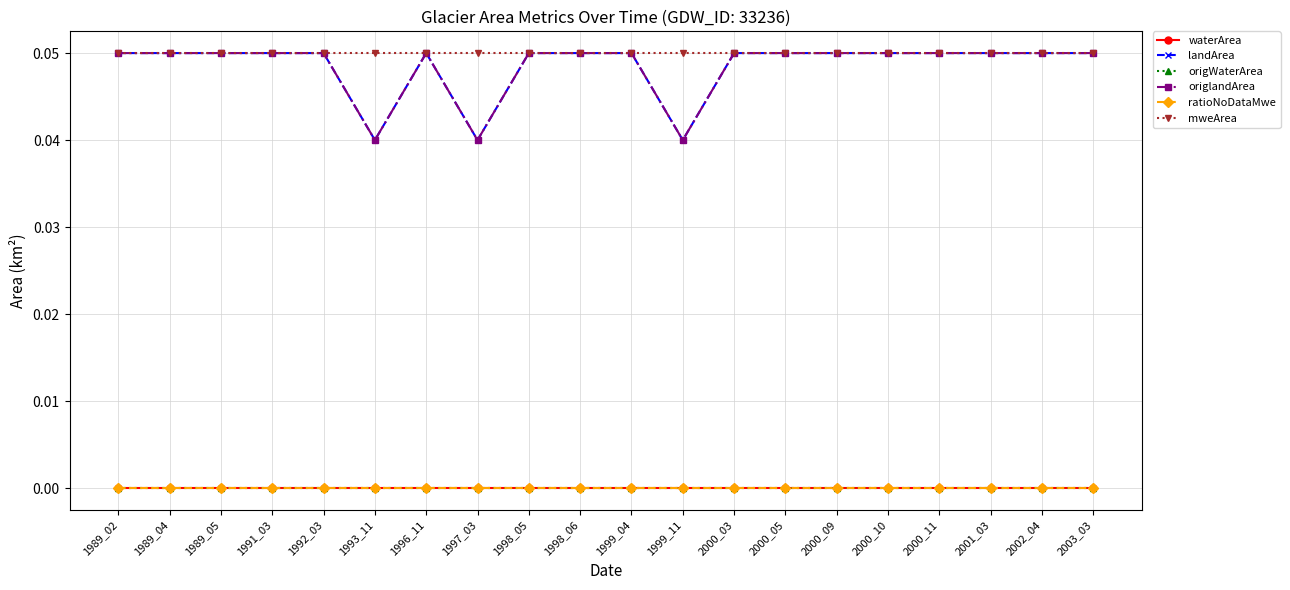

Which category has the lowest value across all series?

1989_02